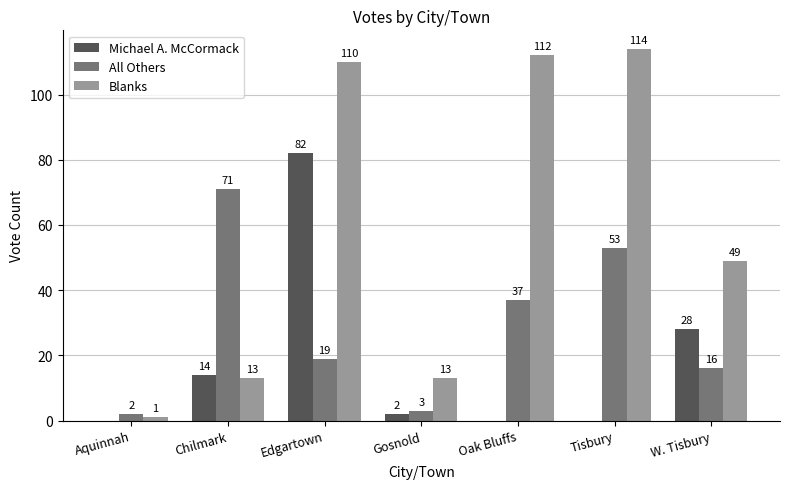

Are the bars grouped side by side (vs. stacked)?

Yes